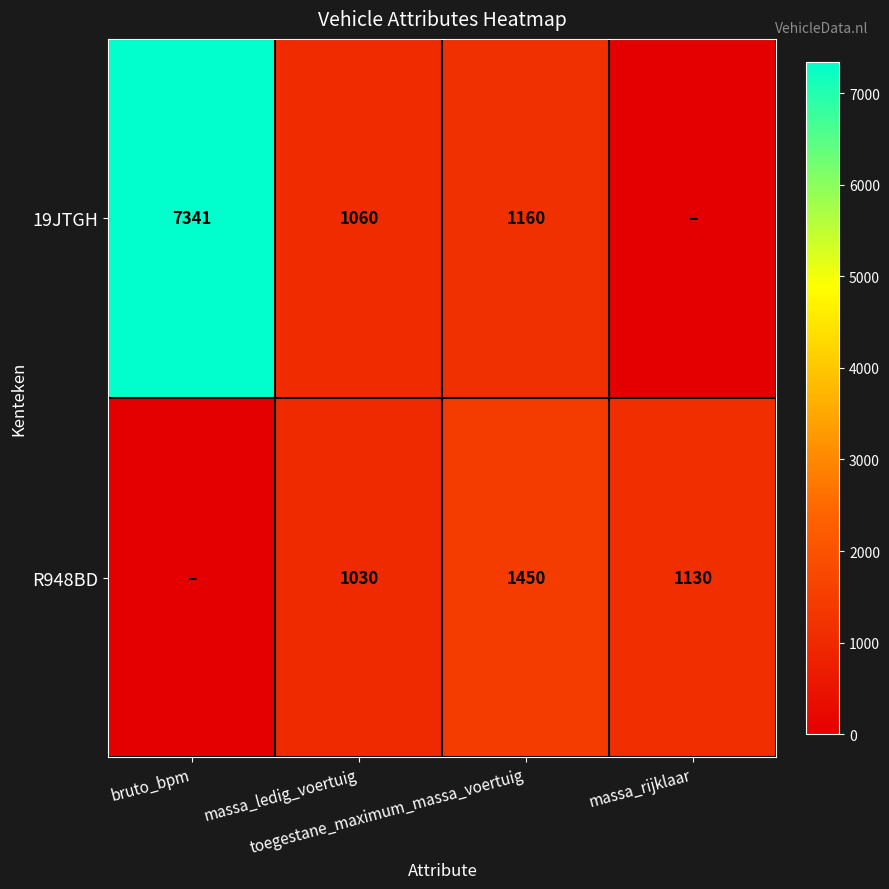

At which label is R948BD closest to 725?

massa_ledig_voertuig